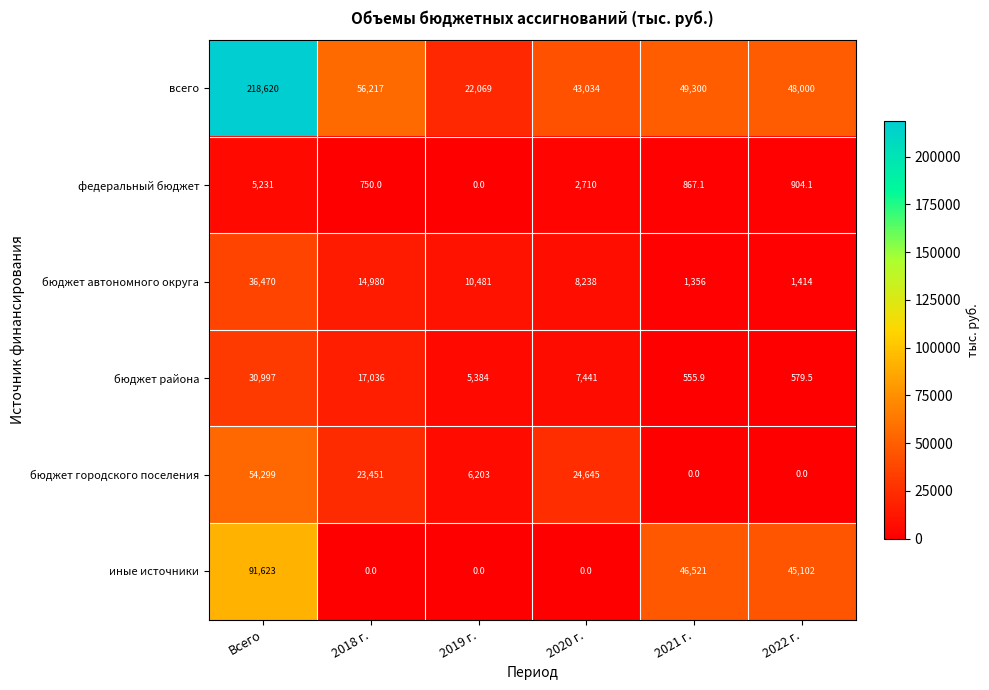

Count the number of categories in the chart.

6